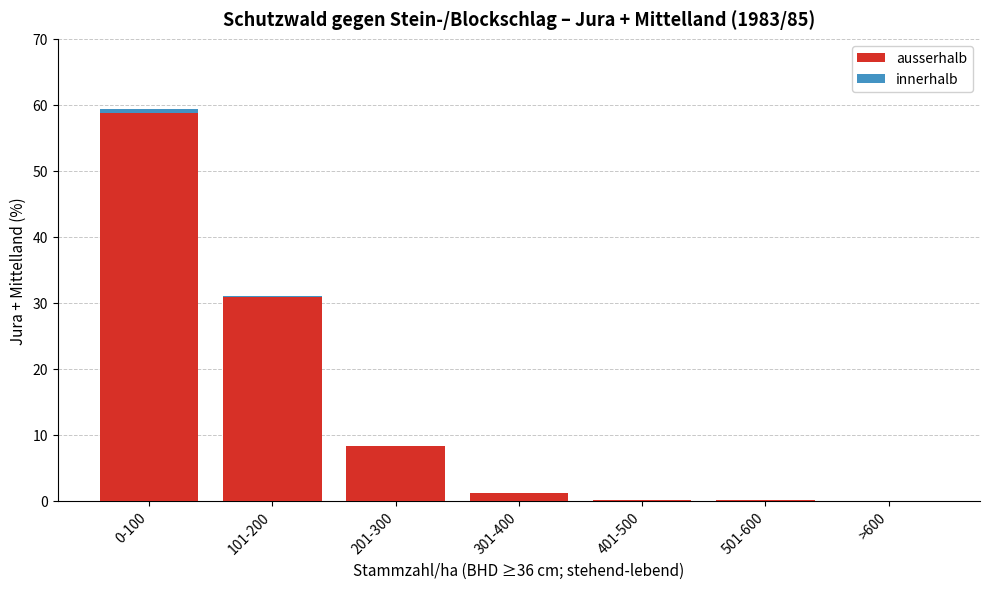

At which label does ausserhalb reach its peak?

0-100